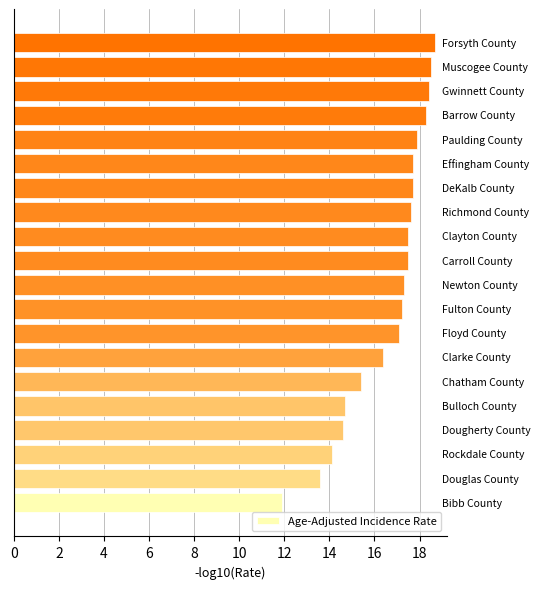

What is the difference between the second highest and second lowest values?

4.9